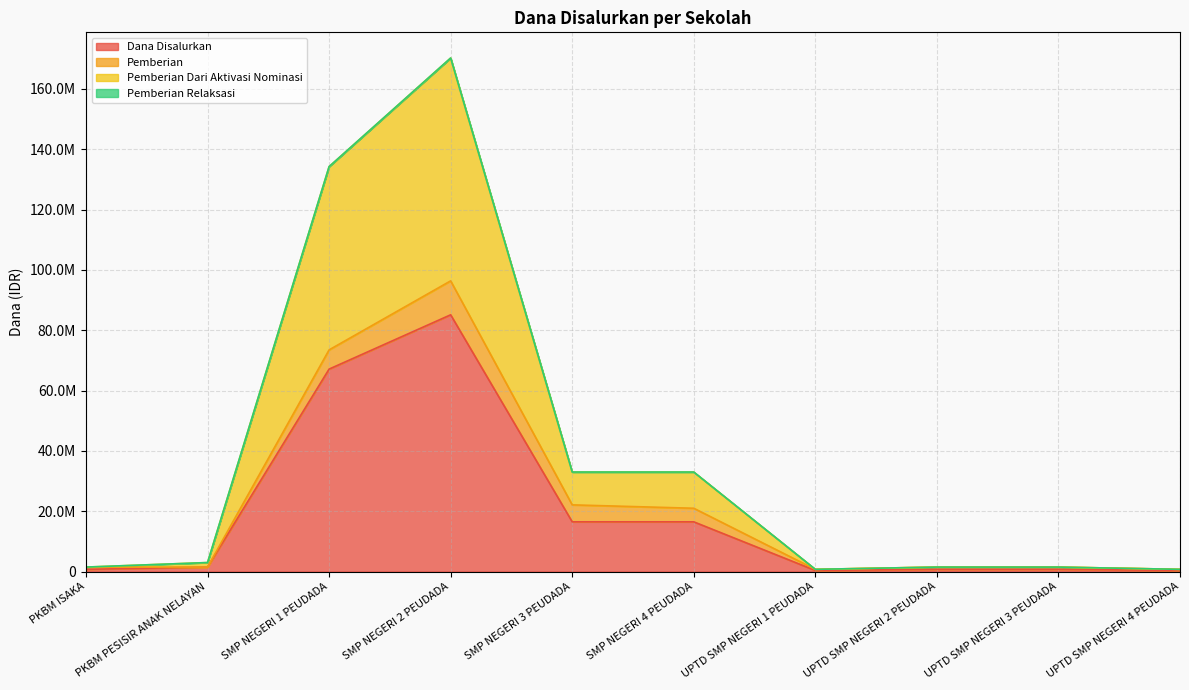

What is the approximate value of Pemberian Dari Aktivasi Nominasi at SMP NEGERI 1 PEUDADA?

134250000